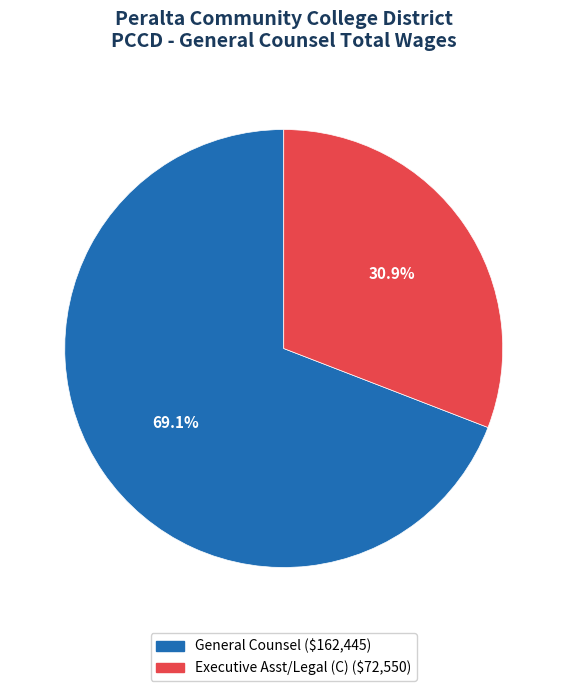

The General Counsel slice represents 80% of the pie. True or false?

False